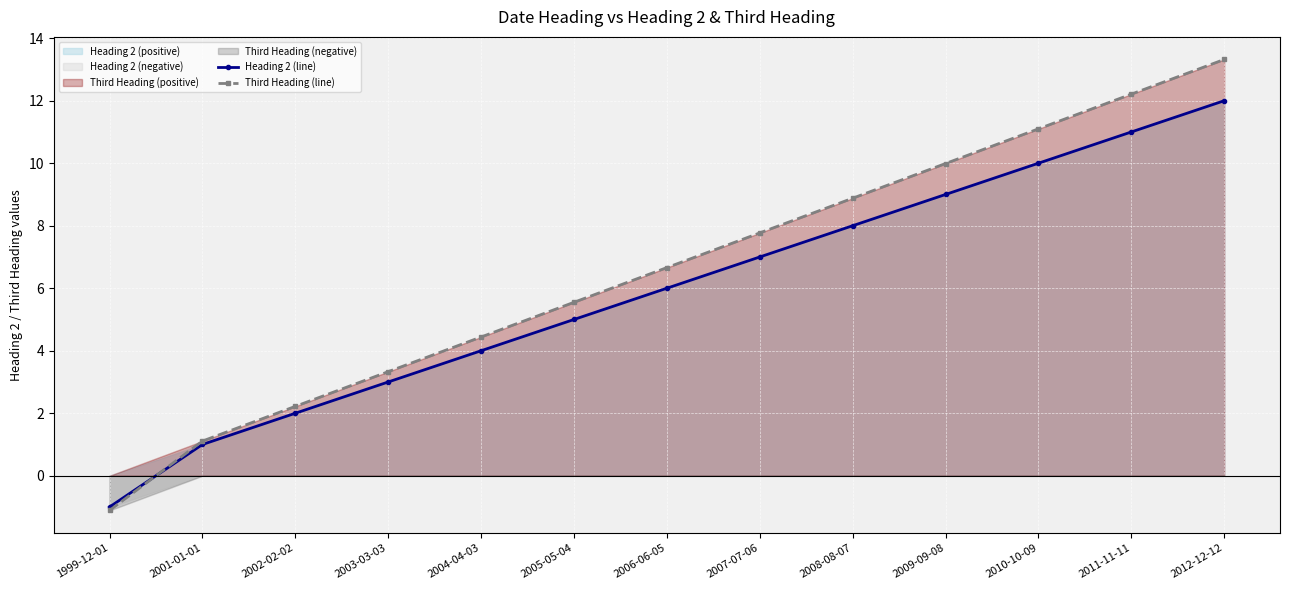

True or false: Heading 2 (line) and Third Heading (line) cross at least once.

True